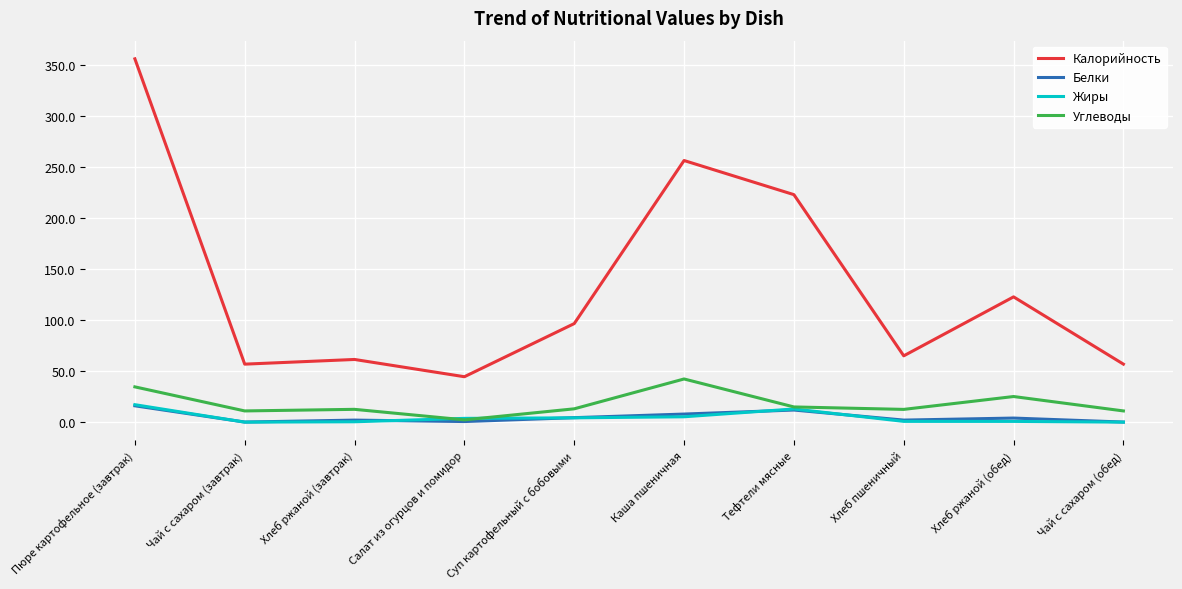

How many categories are shown in the chart?

10